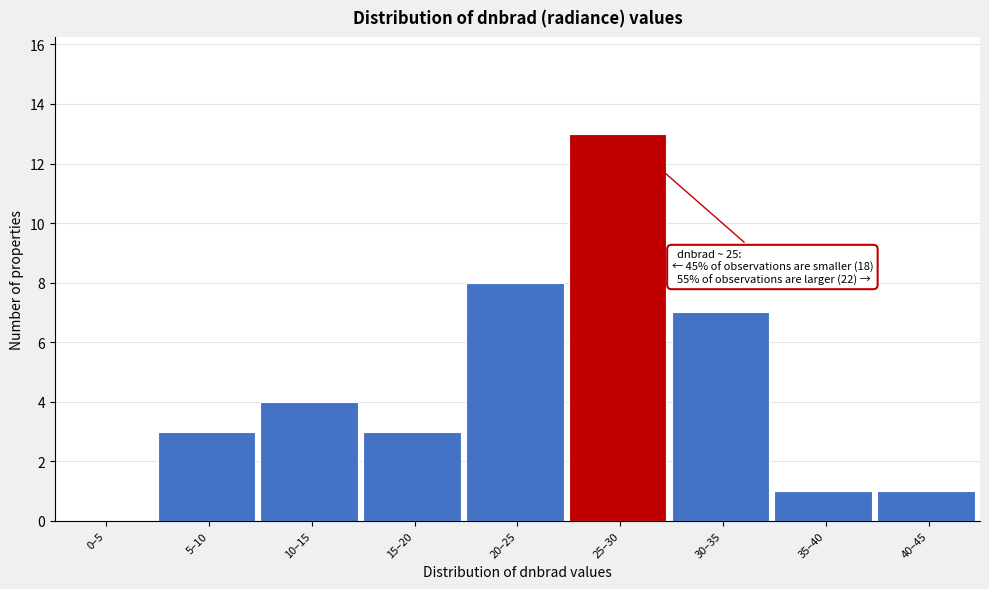

Reading left to right, list all the values displayed in this chart.

0–5=0	5–10=3	10–15=4	15–20=3	20–25=8	25–30=13	30–35=7	35–40=1	40–45=1